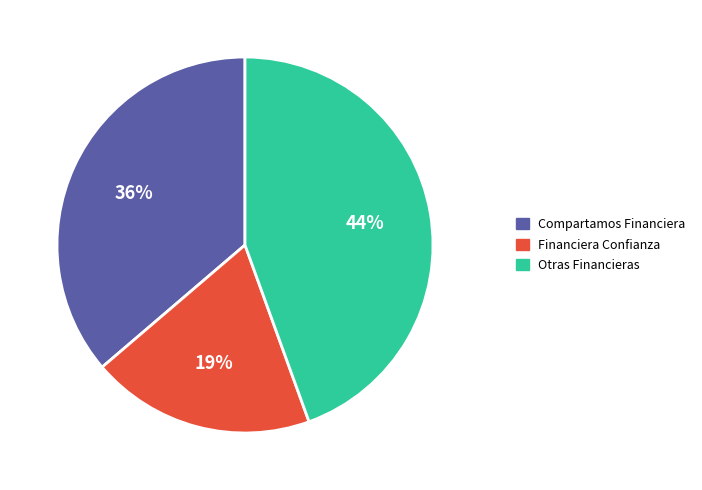

Count the number of slices in the pie.

3